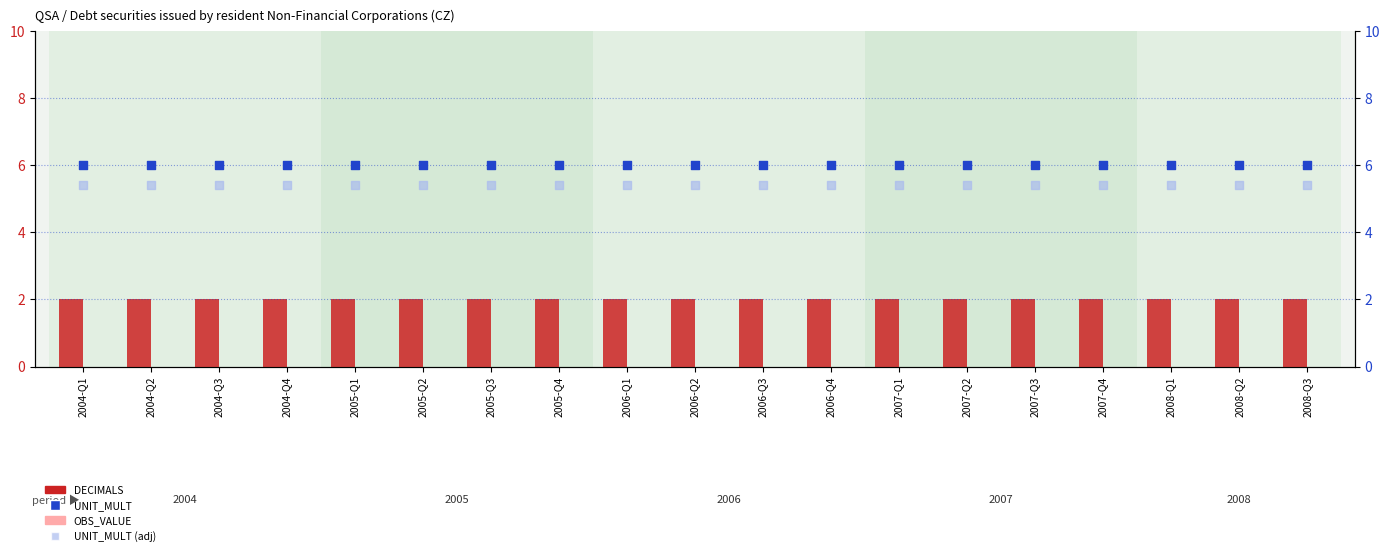

At which category is the sum across all series the highest?

2004-Q1